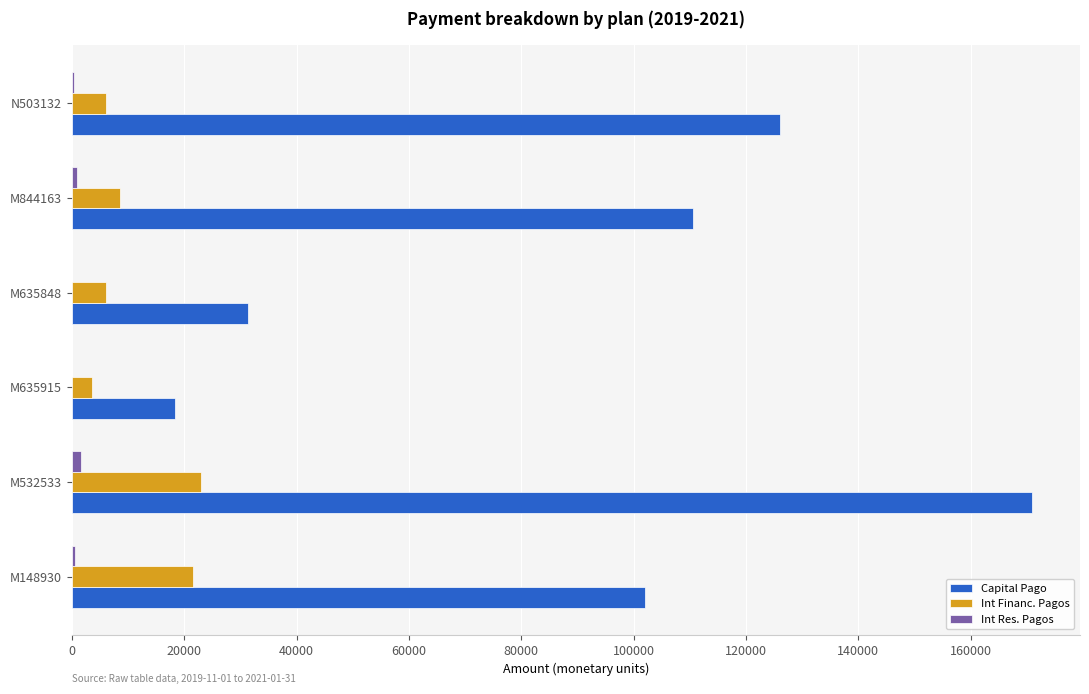

At which label is Capital Pago closest to 94622?

M148930